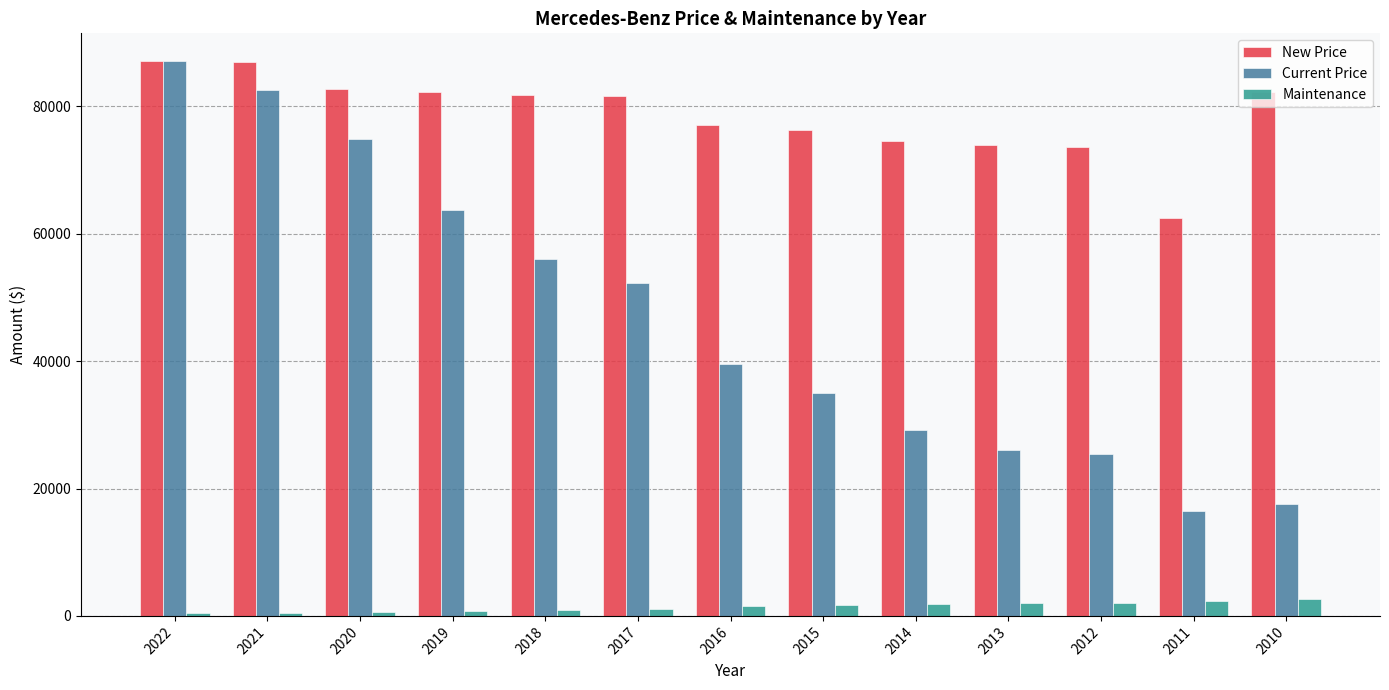

What is the maximum value for New Price?

87110